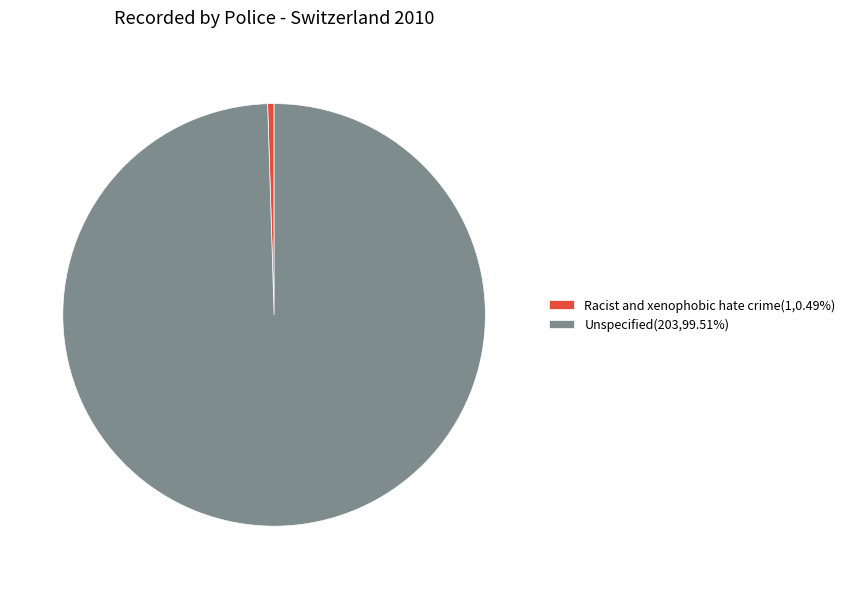

Approximately how many times larger is the value at Unspecified(203,99.51%) compared to Racist and xenophobic hate crime(1,0.49%)?

203.0